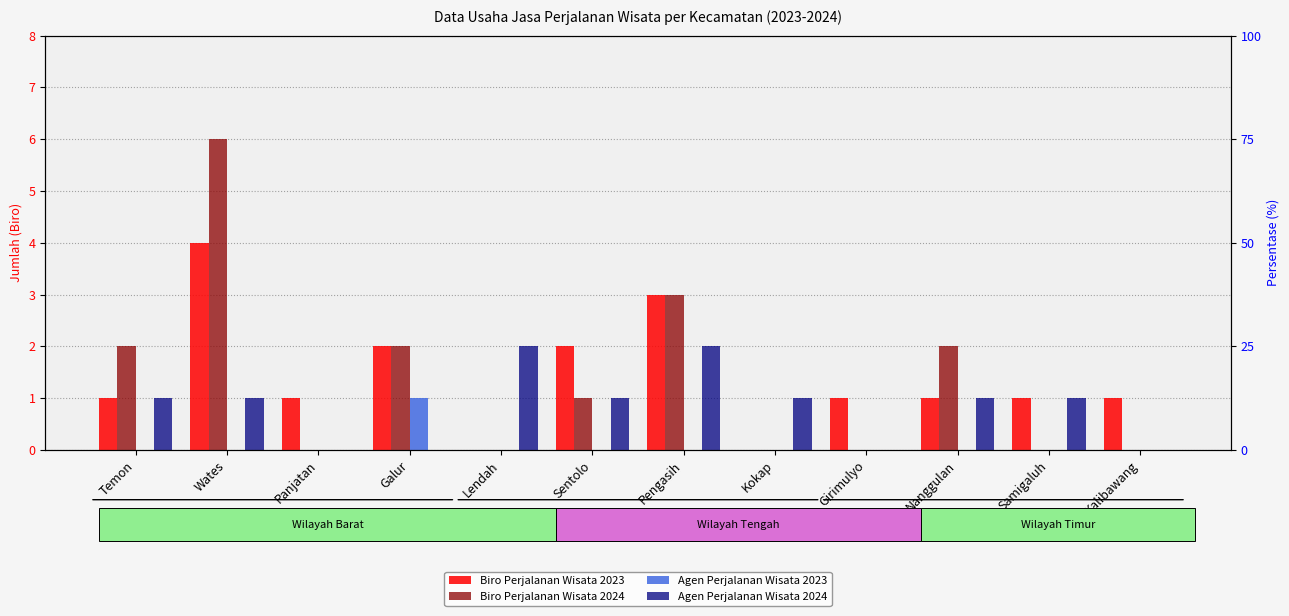

What is the spread (max minus min) of values at Samigaluh?

1